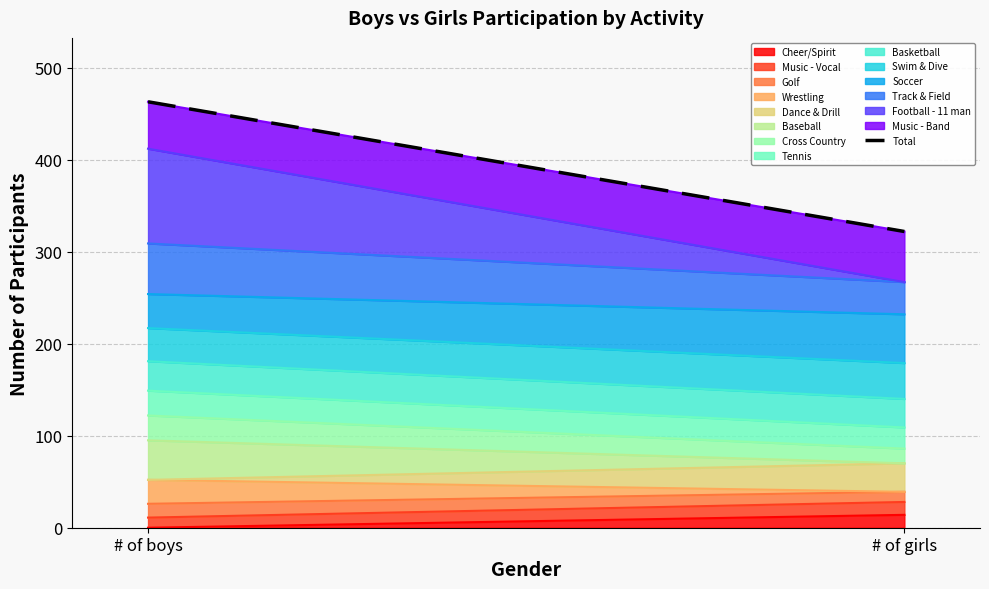

Read the value at # of girls.

322